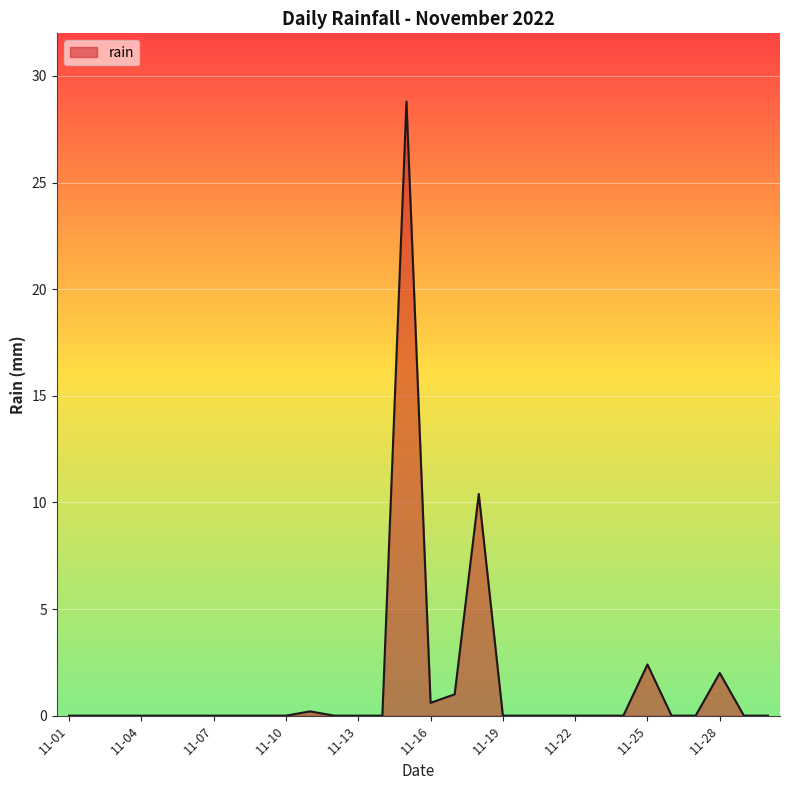

Does the chart display data point markers on the line(s)?

No